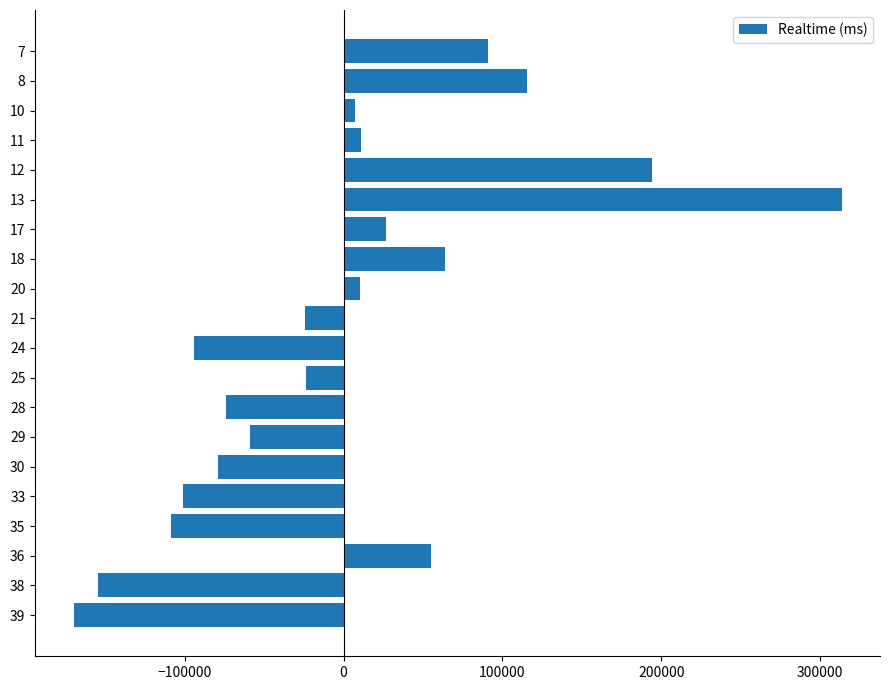

What is the difference between the maximum and minimum values?

483477.0